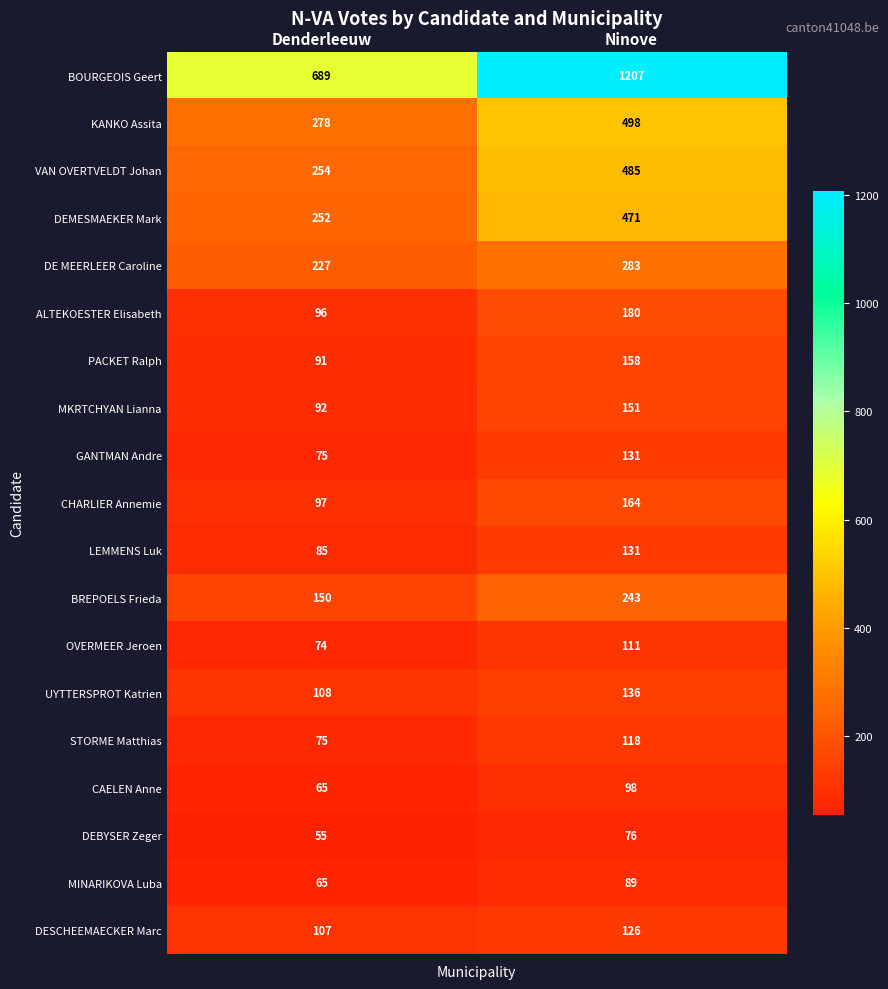

What is the smallest value displayed?

55